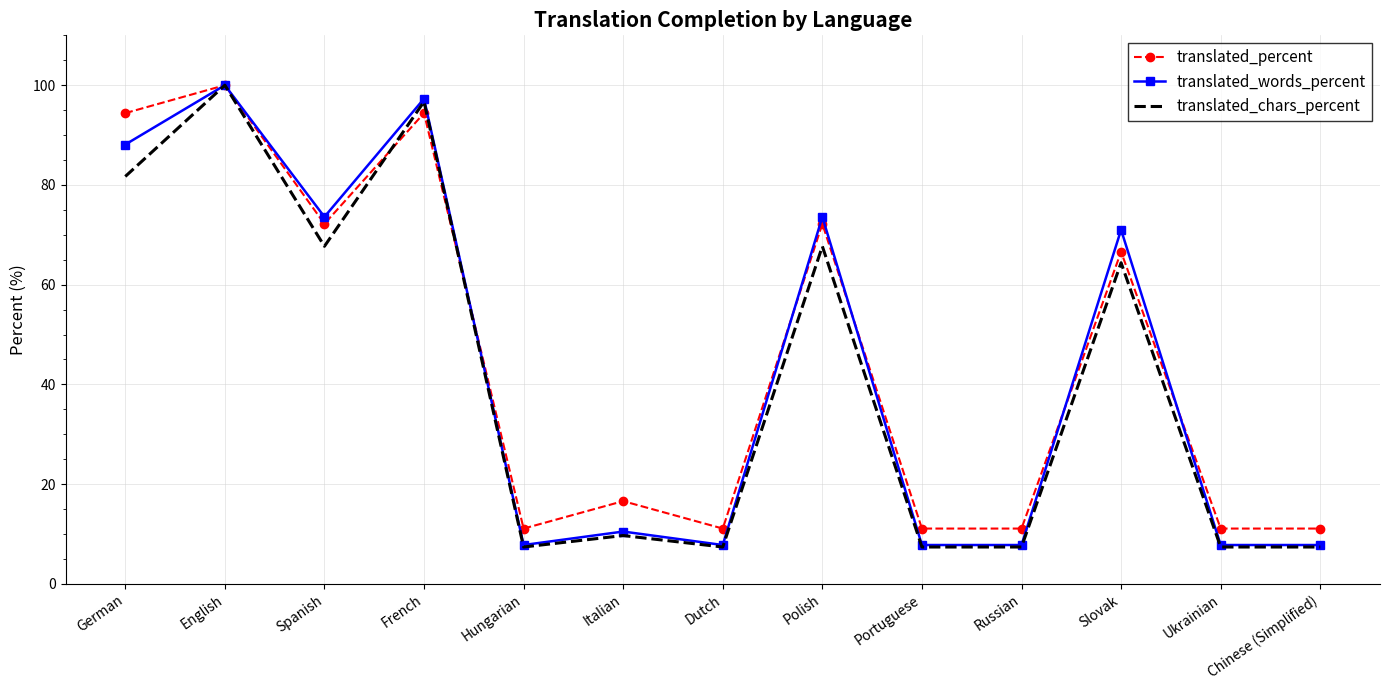

Which series has the largest total across all categories?

translated_percent